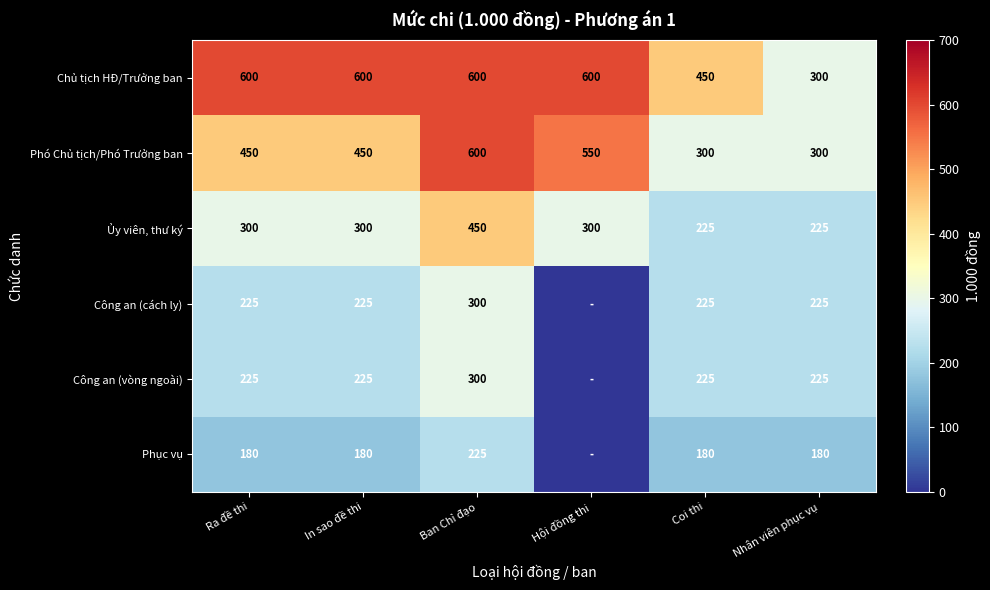

Is it true that Phó Chủ tịch/Phó Trưởng ban equals 300 at Nhân viên phục vụ?

True